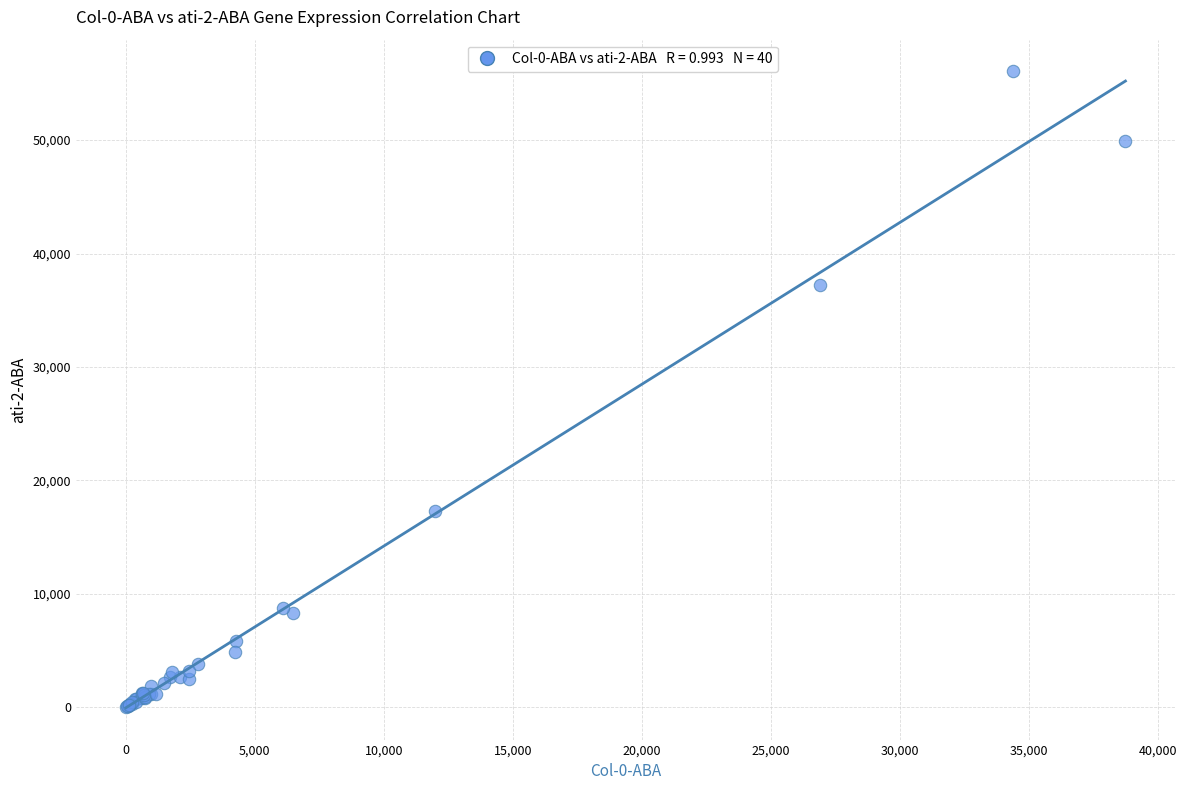

What Y value in the scatter plot is closest to 28030?

37222.4